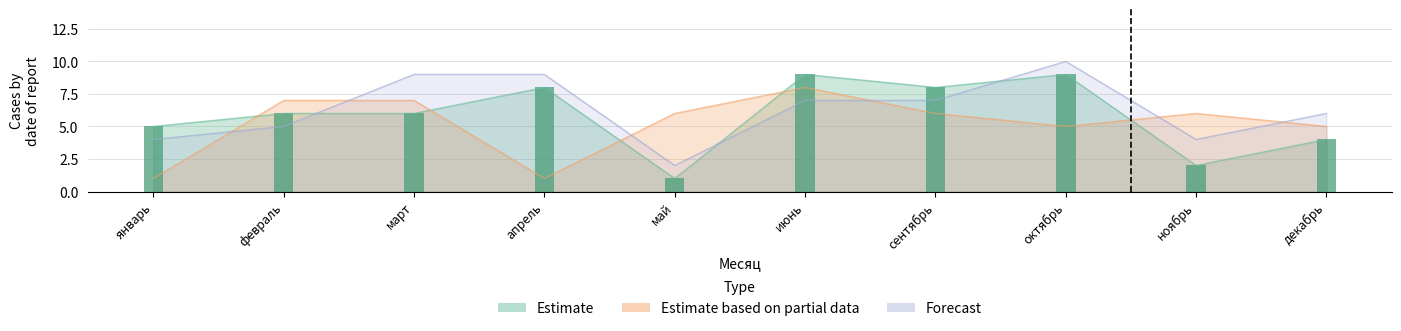

What position from the left is декабрь?

10